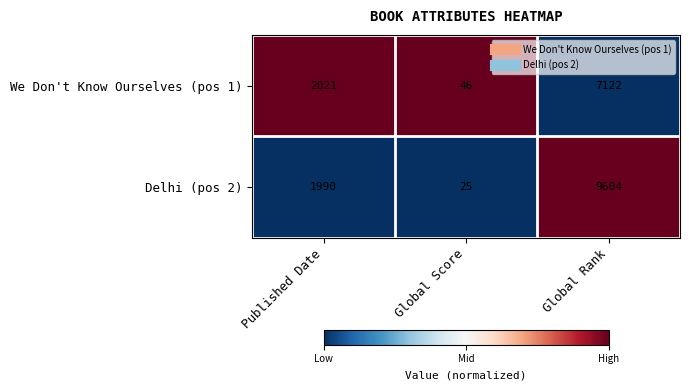

What is the difference between the maximum and minimum values in the Delhi (pos 2) series?

9579